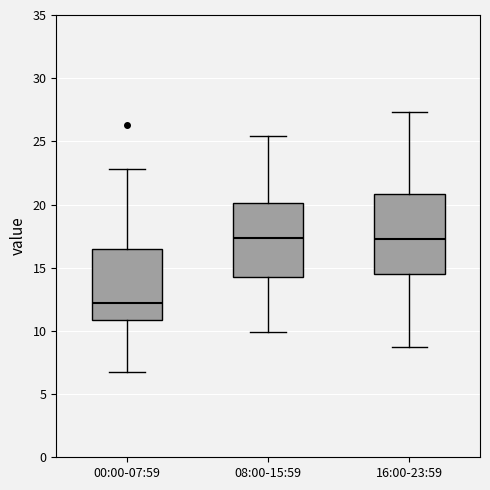

Reading left to right, read every box against the y-axis: the position of its median line, the range the box covers, and the ends of its whiskers. The values are not printed on the chart, so give them approximately, as read against the axis.

00:00-07:59: median 12.0, box 11.0 to 16.5, whiskers 7.0 to 23.0
08:00-15:59: median 17.5, box 14.5 to 20.0, whiskers 10.0 to 25.5
16:00-23:59: median 17.5, box 14.5 to 21.0, whiskers 8.5 to 27.5